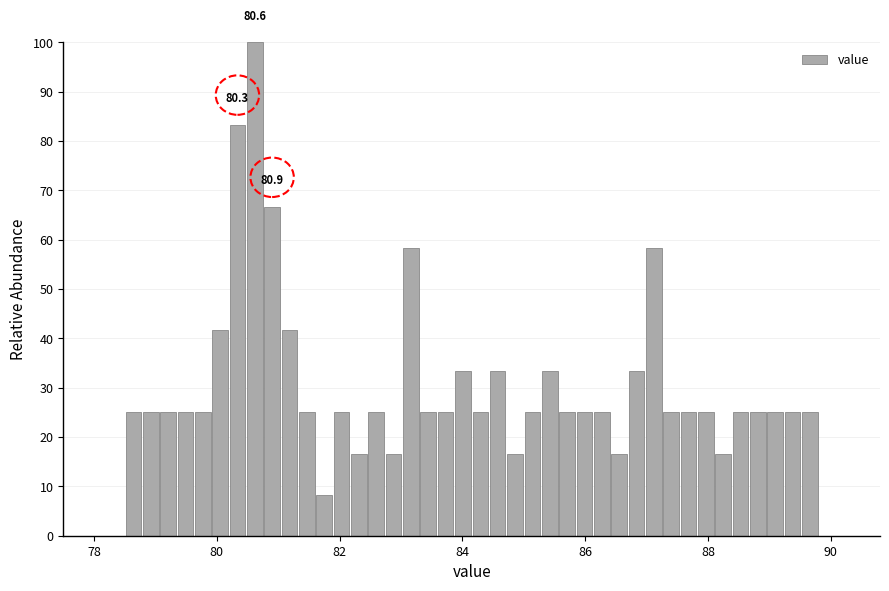

Around what value on the x-axis is the tallest bar? Give the approximate position of its centre, as read against the axis.

80.6